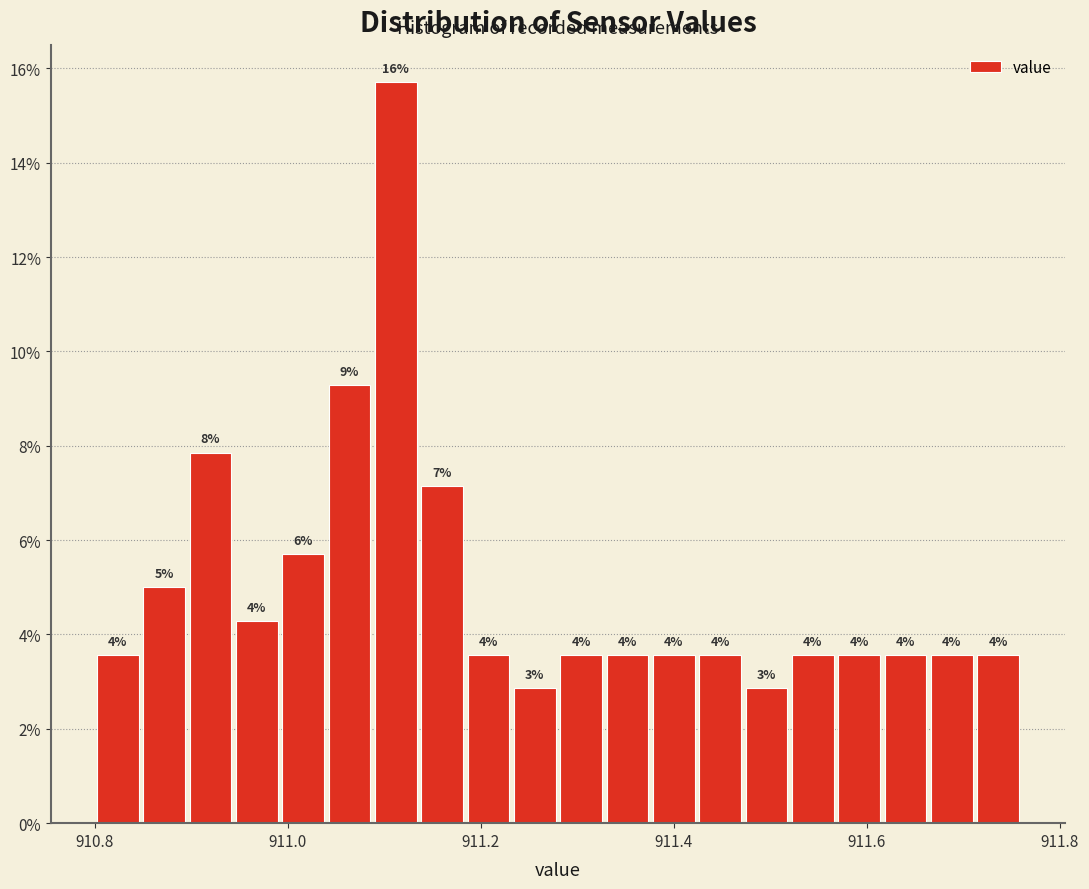

Around what value on the x-axis is the tallest bar? Give the approximate position of its centre, as read against the axis.

911.12